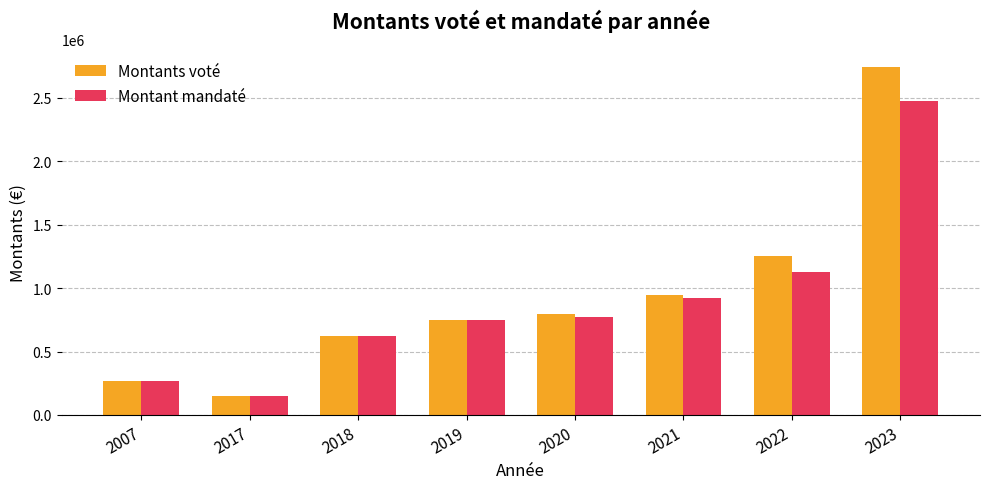

Which series has the widest spread of values?

Montants voté